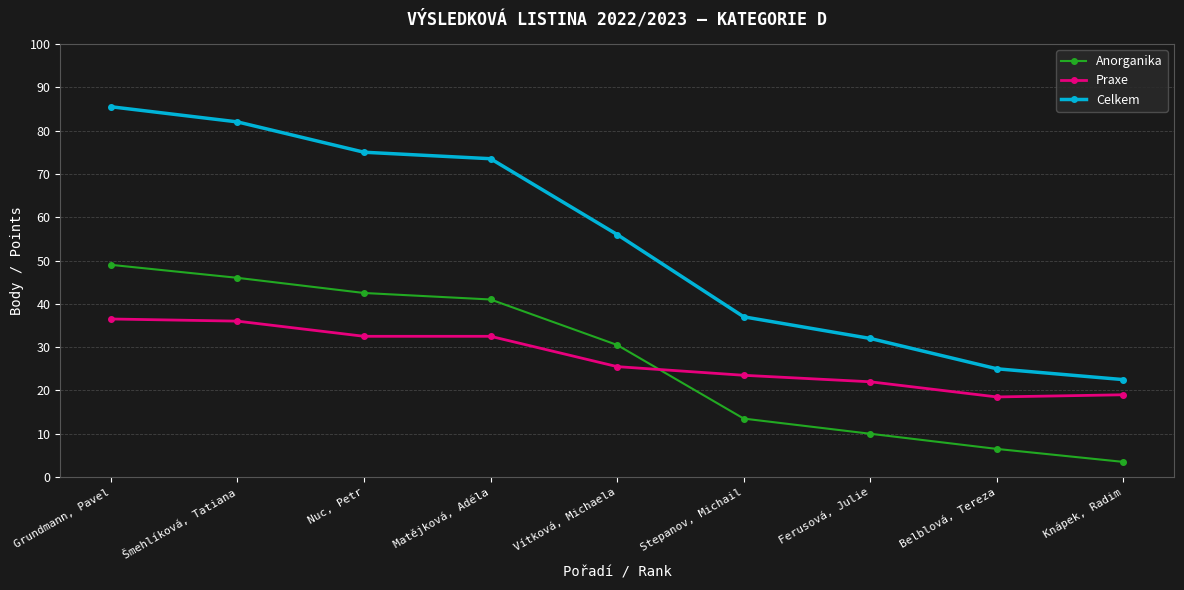

List the series in order of their peak value, highest first.

Celkem, Anorganika, Praxe